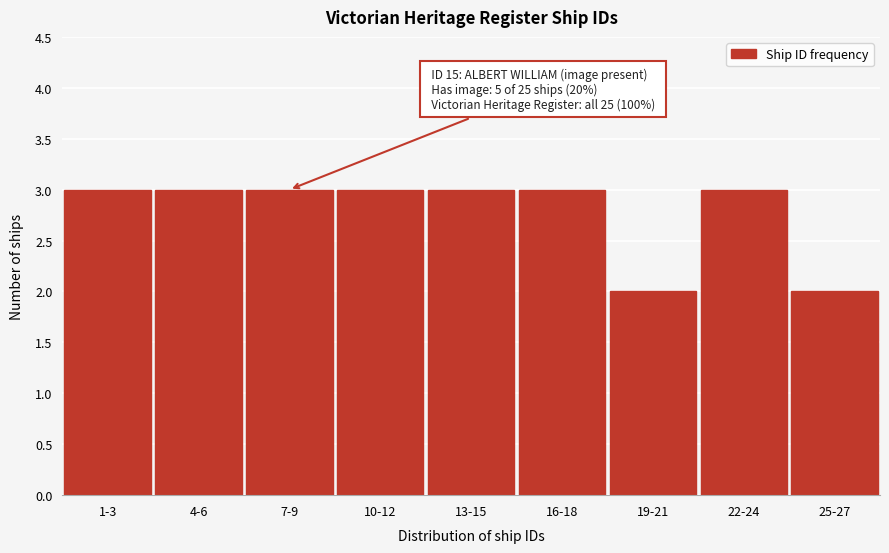

Reading left to right, what are all the values shown in this chart?

1-3=3	4-6=3	7-9=3	10-12=3	13-15=3	16-18=3	19-21=2	22-24=3	25-27=2